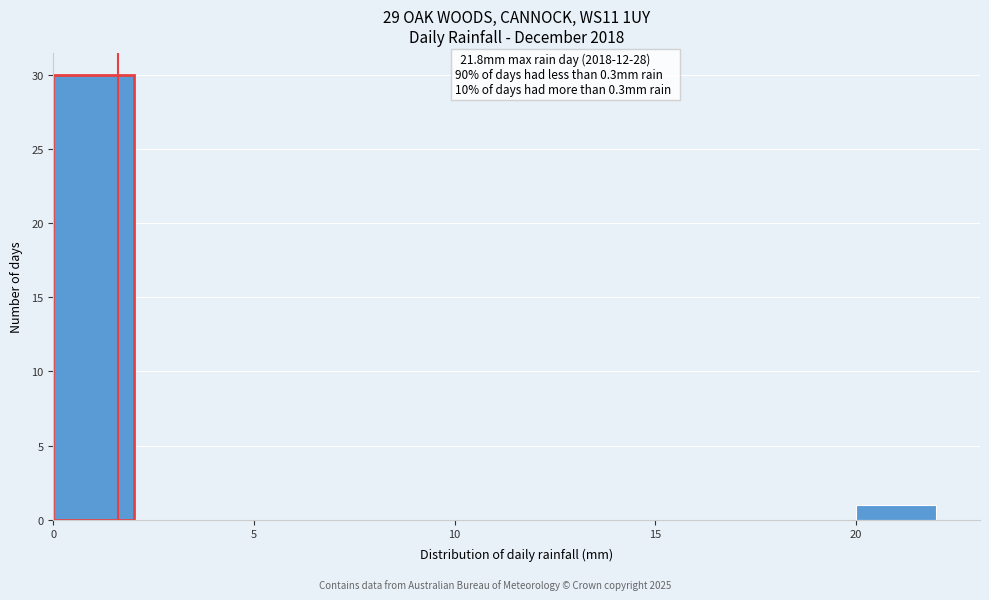

Over which range of the x-axis is the bar tallest?

0 to 2